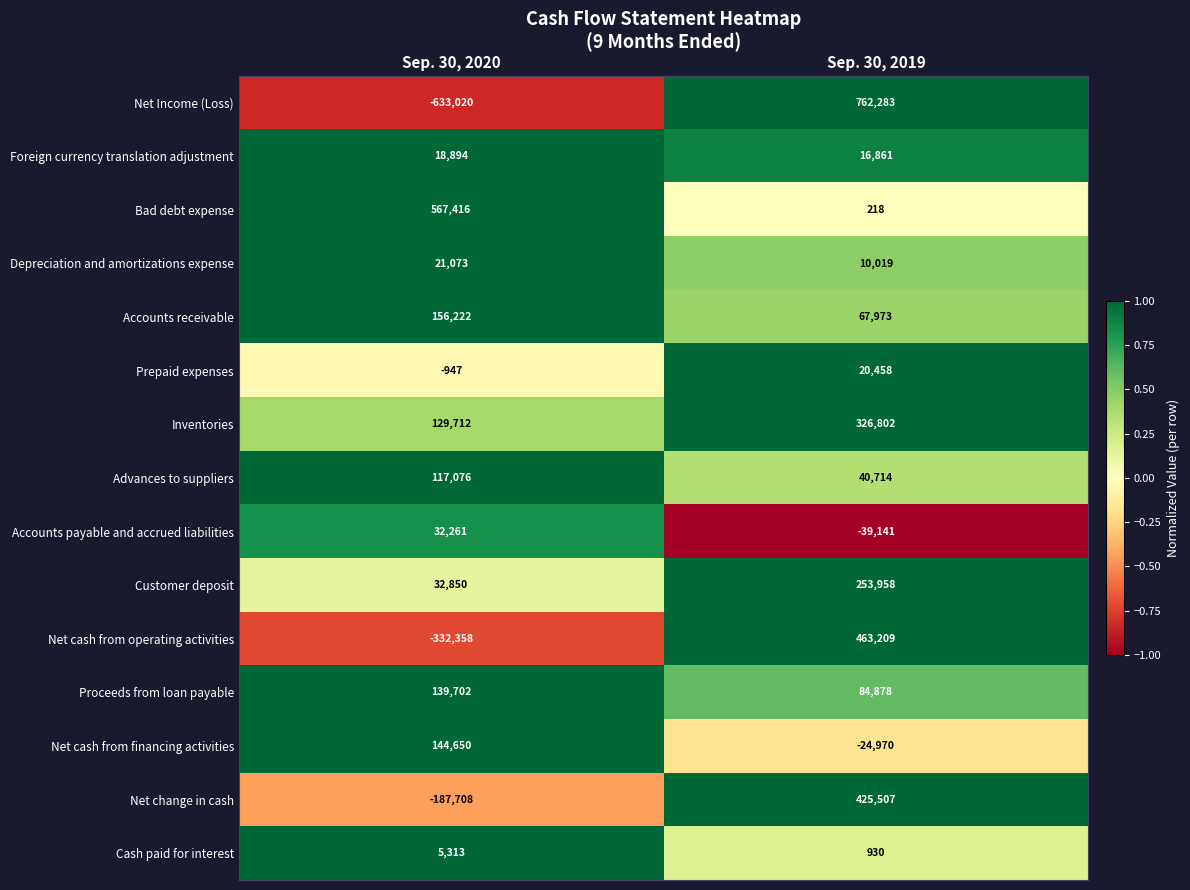

Which category has the highest value across all series?

Sep. 30, 2019